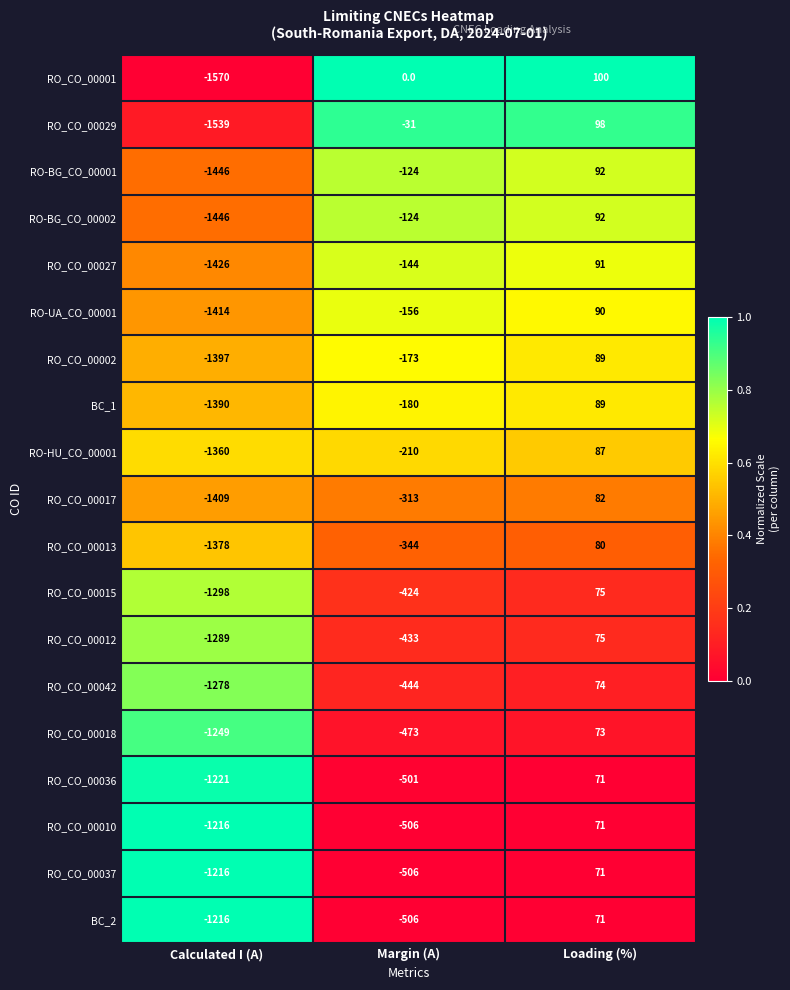

Where is RO-BG_CO_00002 nearest to the value -677?

Margin (A)